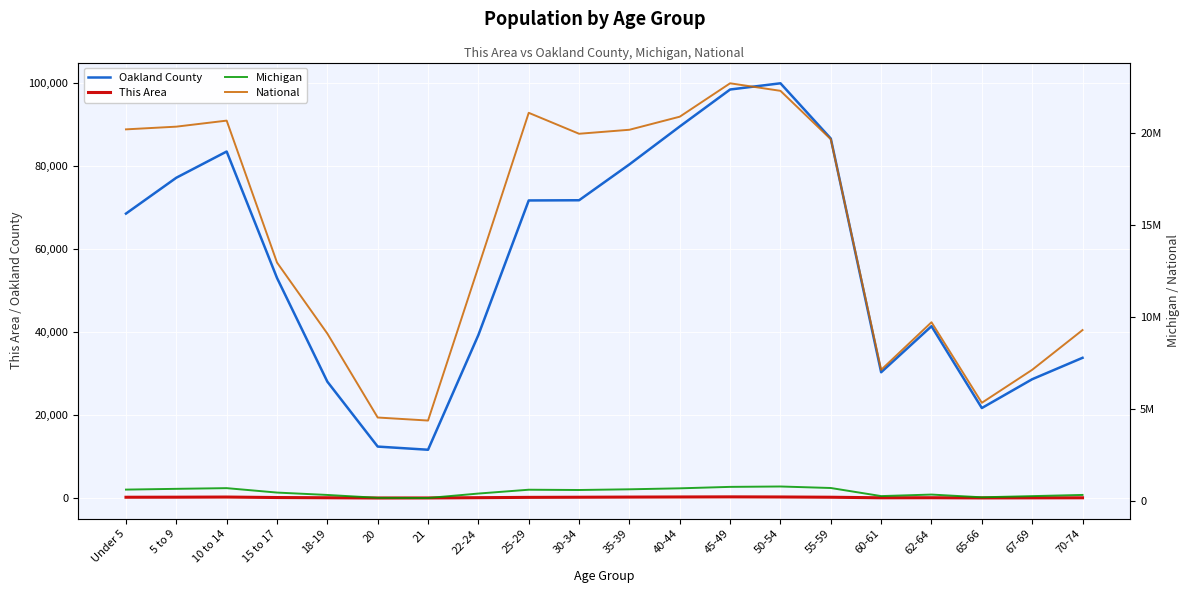

The Michigan series shows 333414 at 10 to 14. True or false?

False